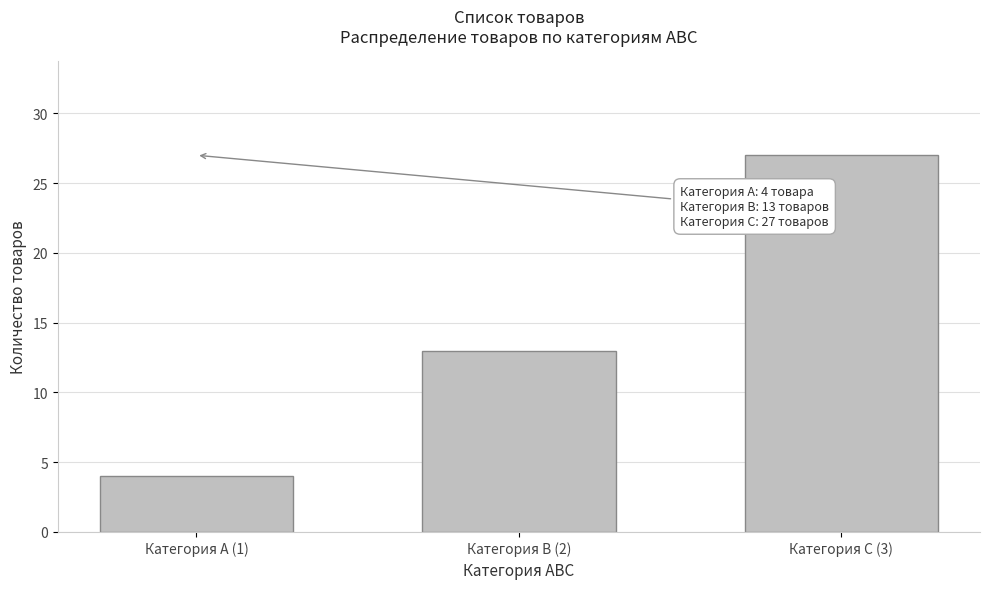

Reading right to left, transcribe all the data shown in this chart.

27	13	4